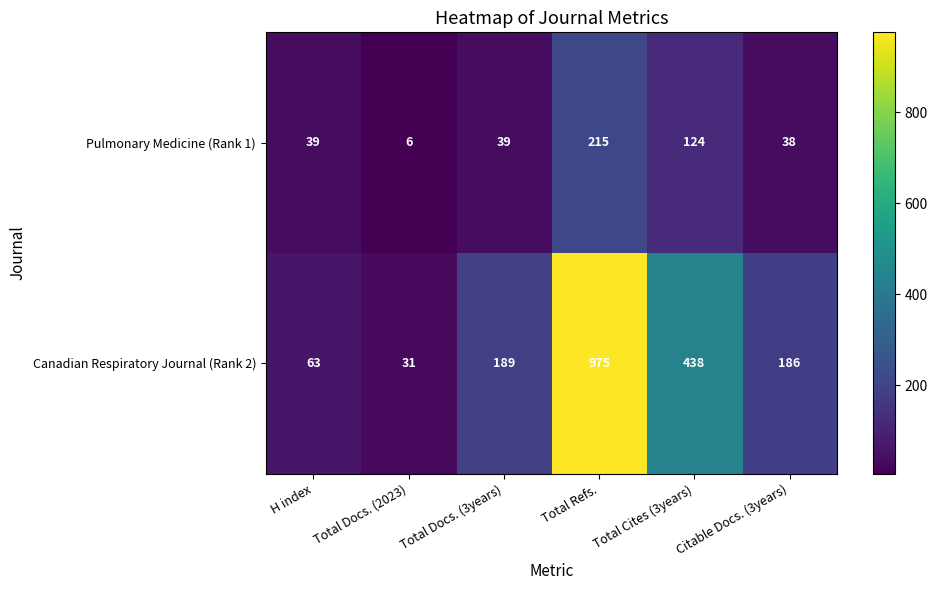

What is the difference between the highest and lowest values at Total Cites (3years)?

314